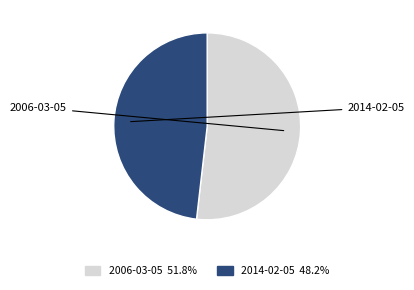

Which category has the smallest portion of the pie?

2014-02-05